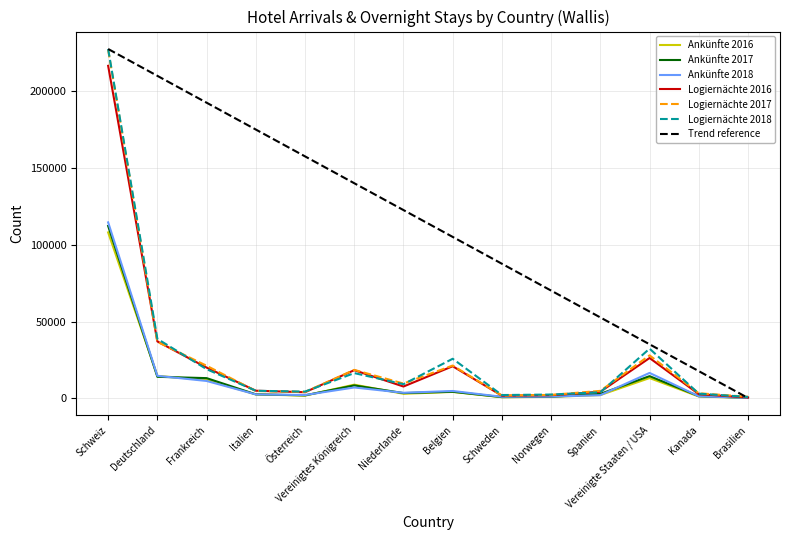

What is the sum of the Logiernächte 2017 values at Norwegen and Österreich?

6551.0